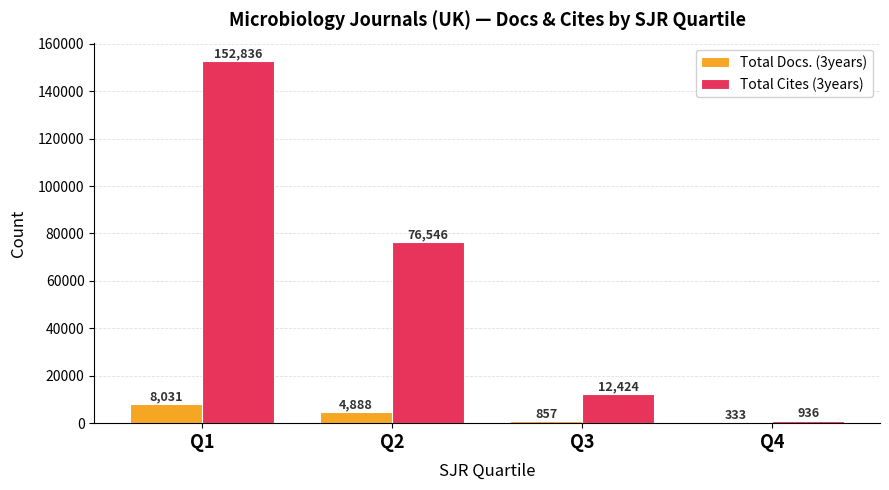

What is the highest value of the Total Cites (3years) series?

152836